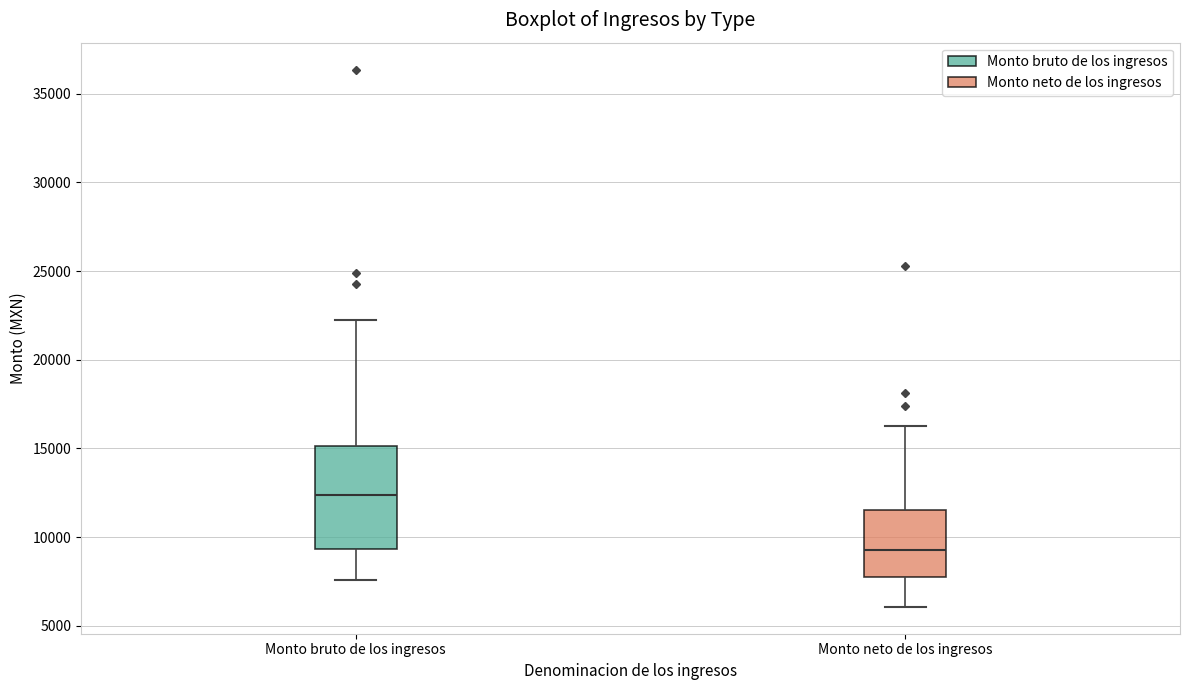

Which box is the tallest, from its lower edge to its upper edge?

Monto bruto de los ingresos